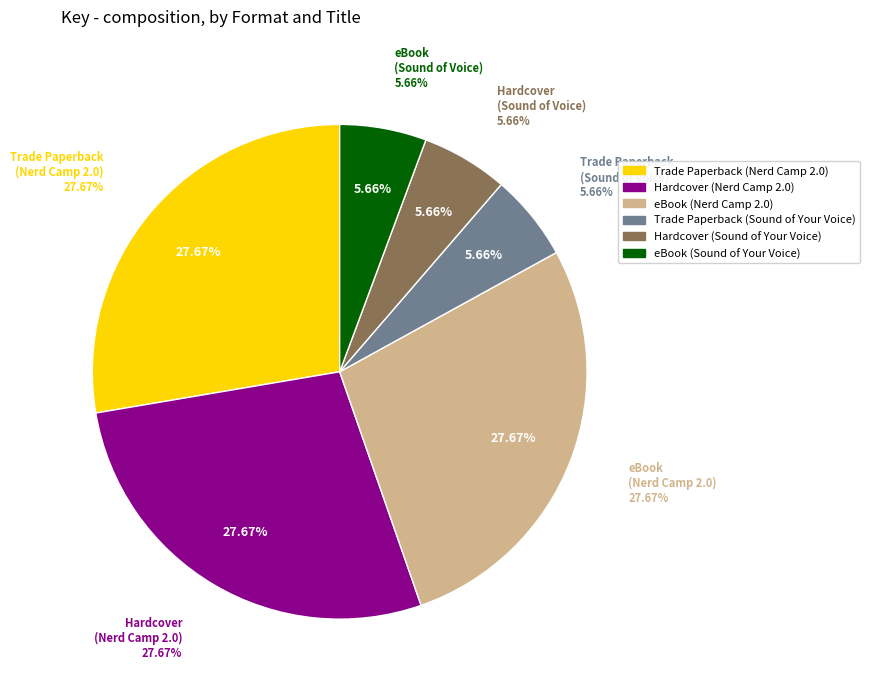

Combined, do eBook (Sound of Your Voice) and eBook (Nerd Camp 2.0) account for over 50%?

No